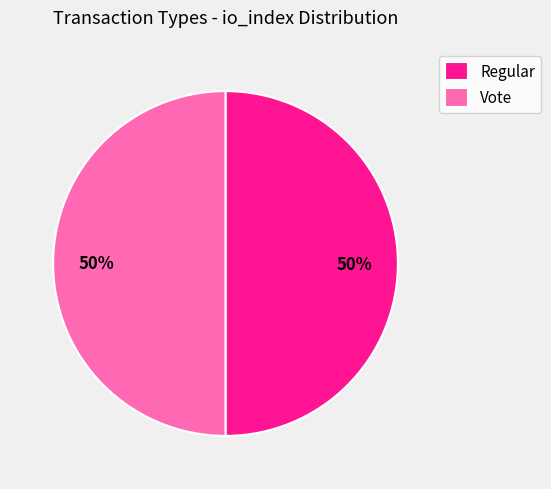

True or false: Regular accounts for 13% of the total.

False